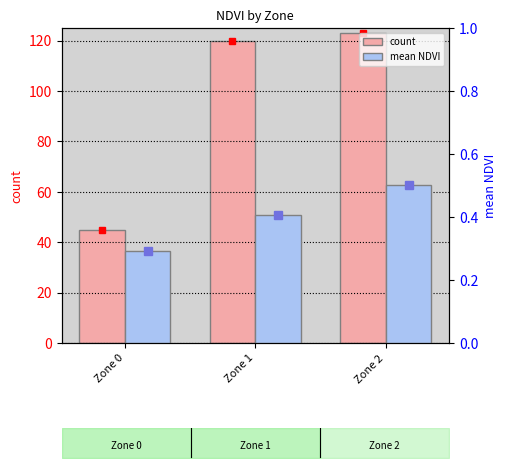

Which series has the largest total across all categories?

count